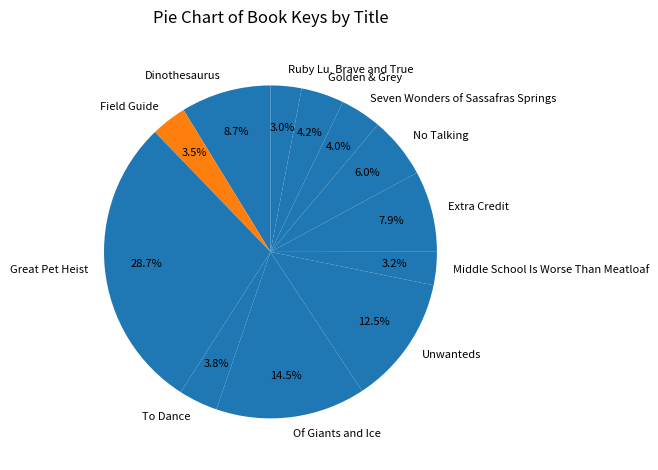

To the nearest percent, what is the difference between the Of Giants and Ice and Ruby Lu, Brave and True slice percentages?

12%